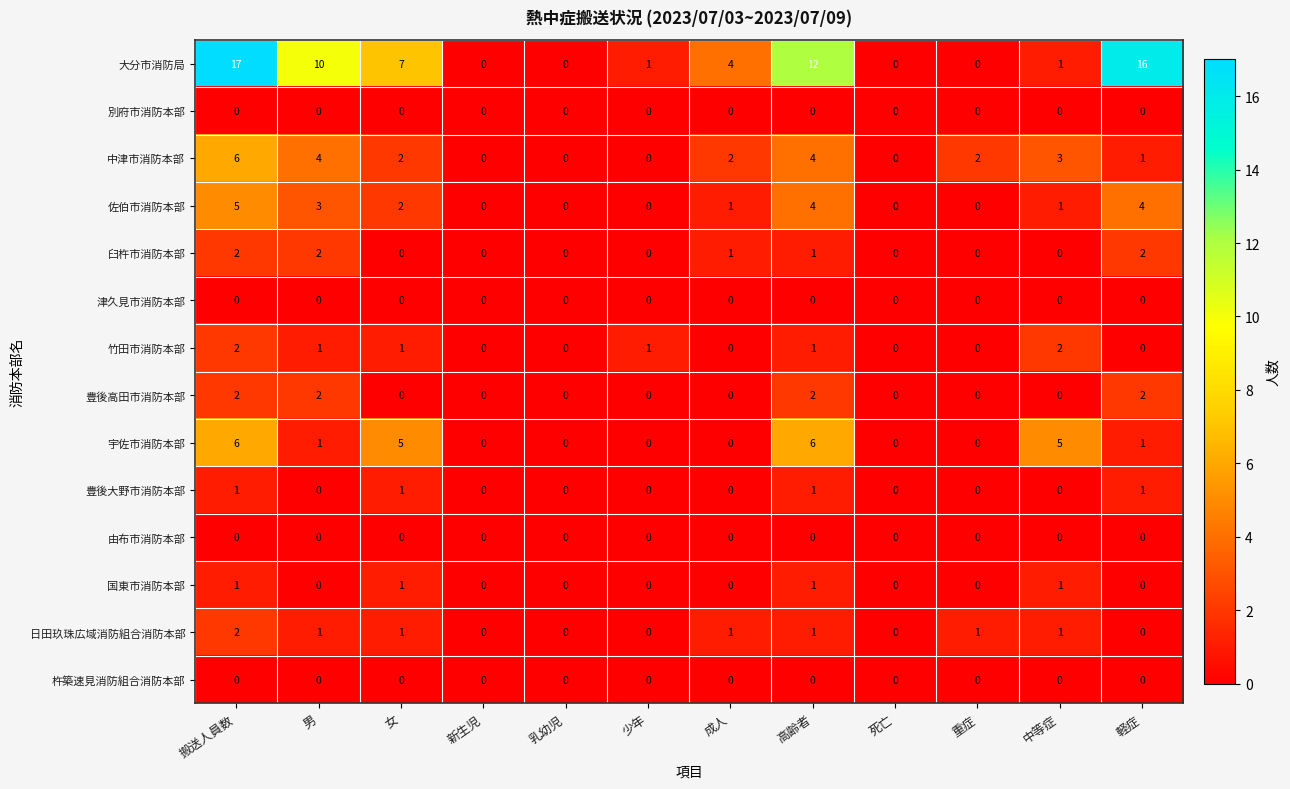

Which series has the largest total across all categories?

大分市消防局